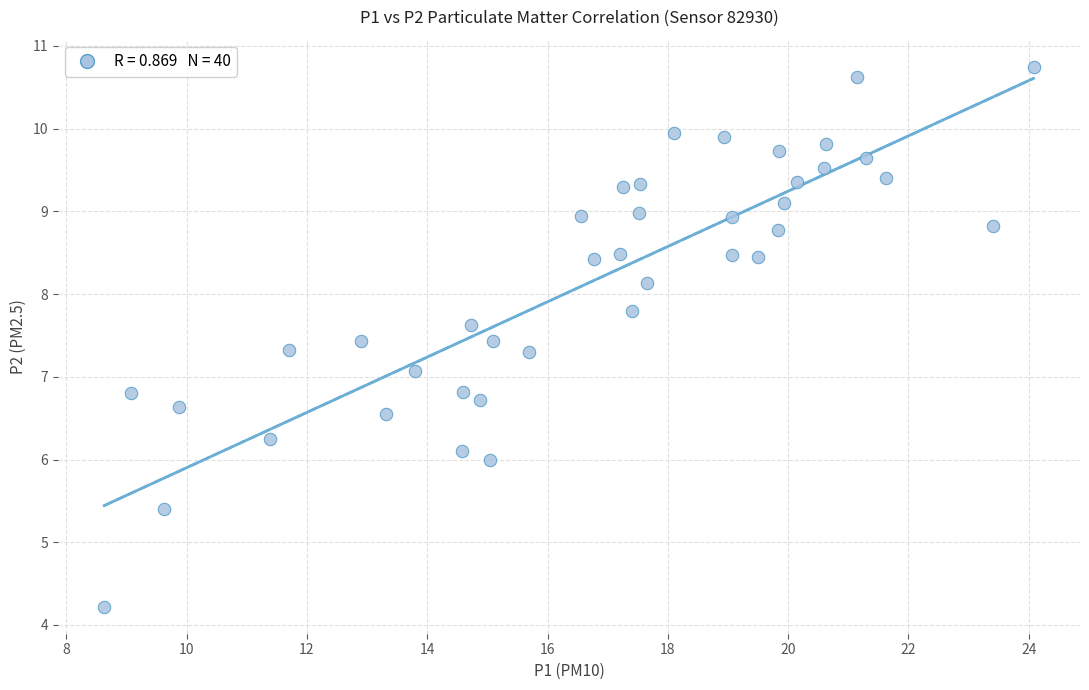

What is the range of X values (max minus min)?

15.4